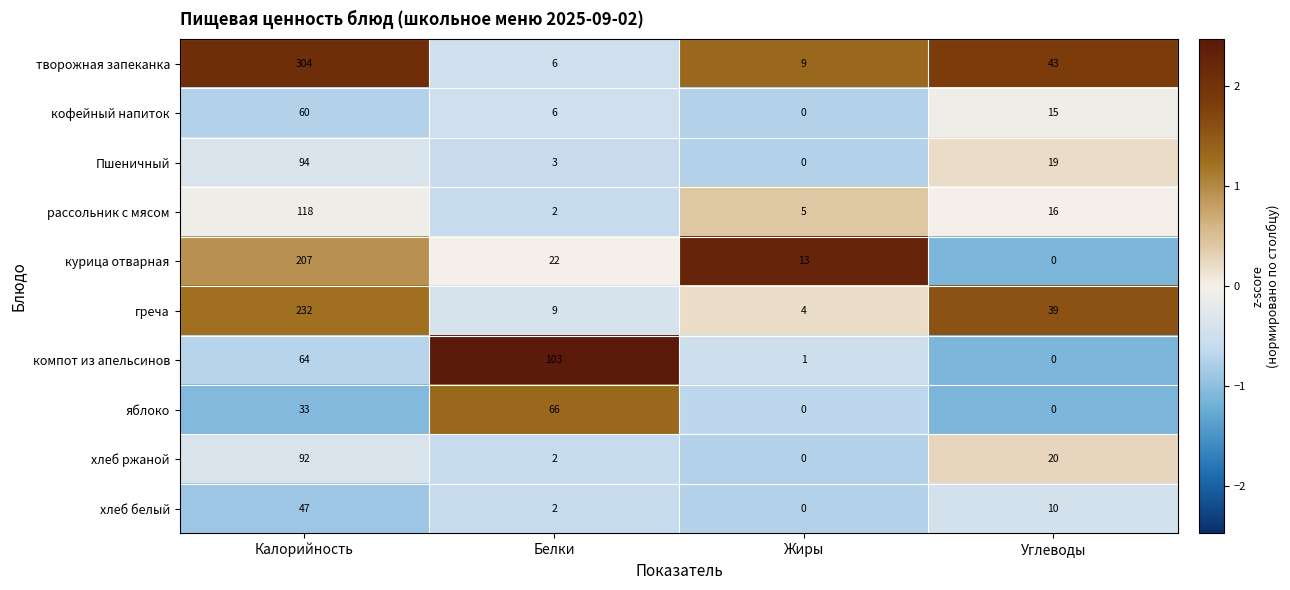

Rank the series at Калорийность from highest to lowest value.

творожная запеканка, греча, курица отварная, рассольник с мясом, Пшеничный, хлеб ржаной, компот из апельсинов, кофейный напиток, хлеб белый, яблоко